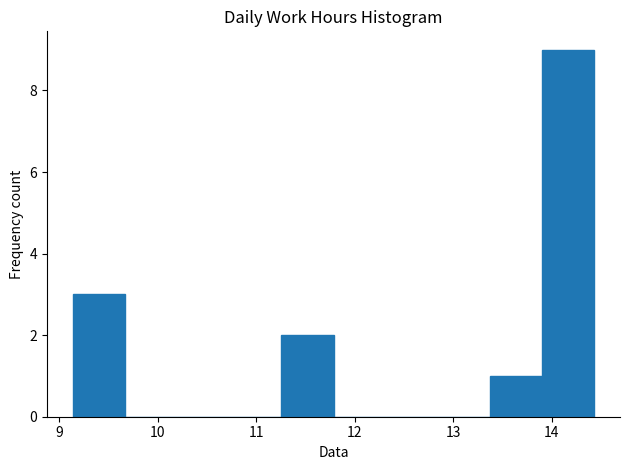

Which range on the x-axis has the tallest bar?

13.9 to 14.4